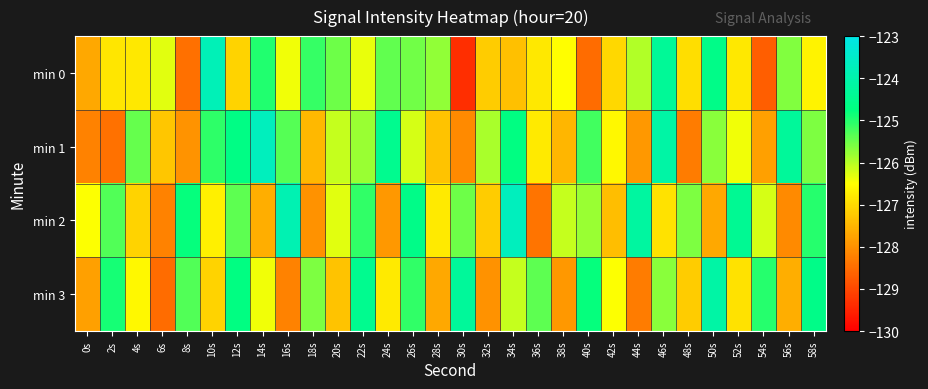

What is the spread (max minus min) of values at 18s?

2.9